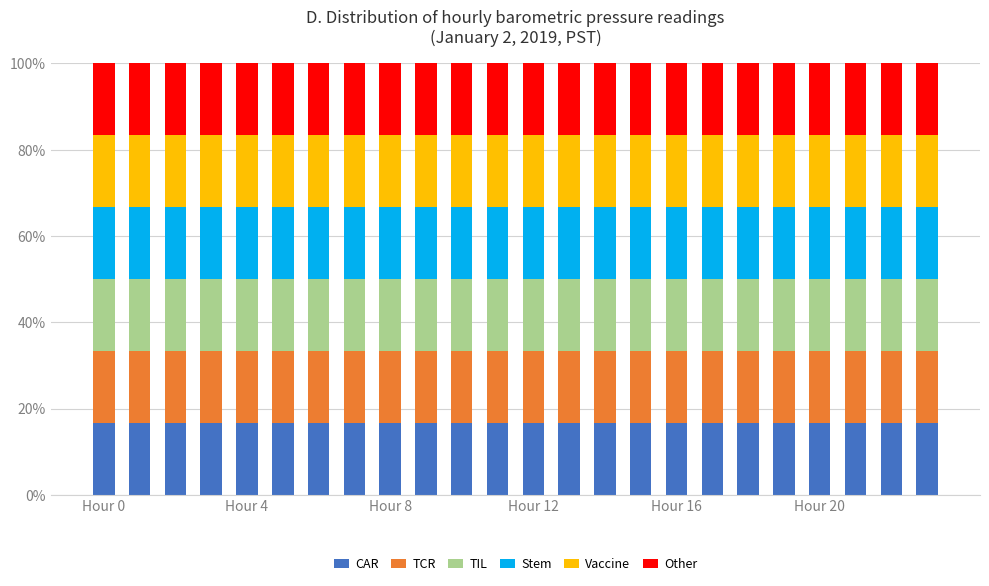

What is the minimum value for CAR?

16.7